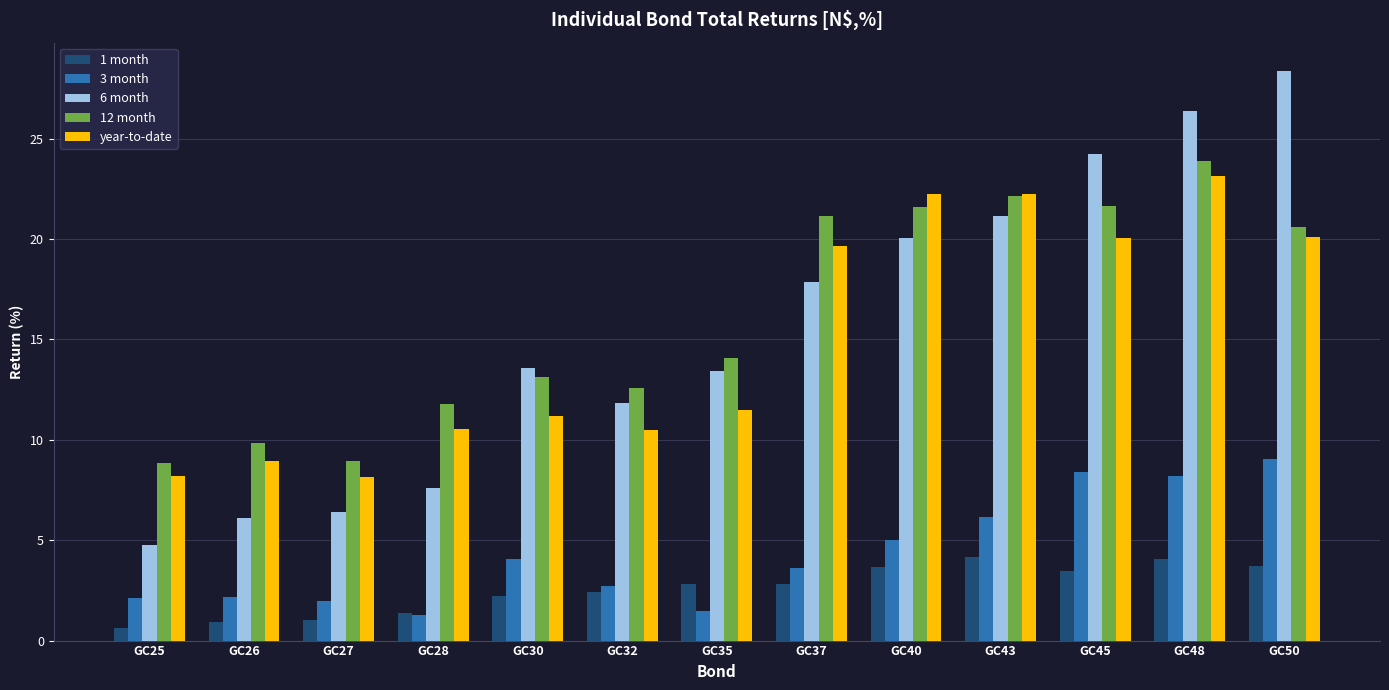

Count the number of data series in this chart.

5